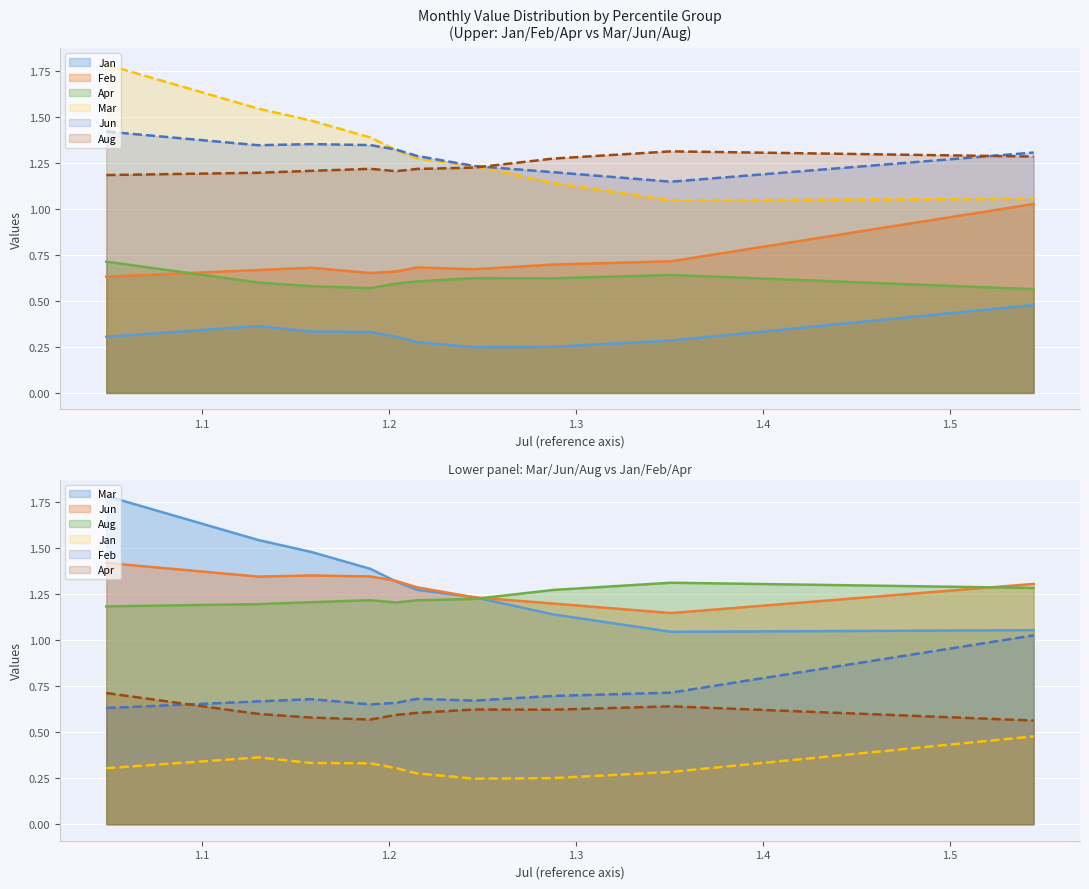

What is the minimum value shown in the chart?

0.2